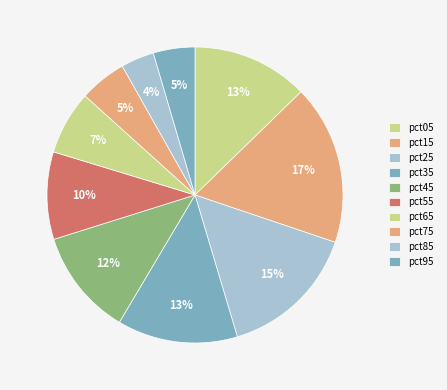

Count the number of slices in the pie.

10